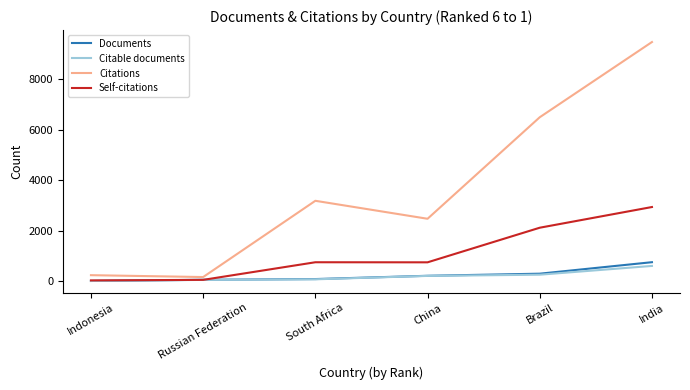

Where is Citations nearest to the value 4824?

South Africa